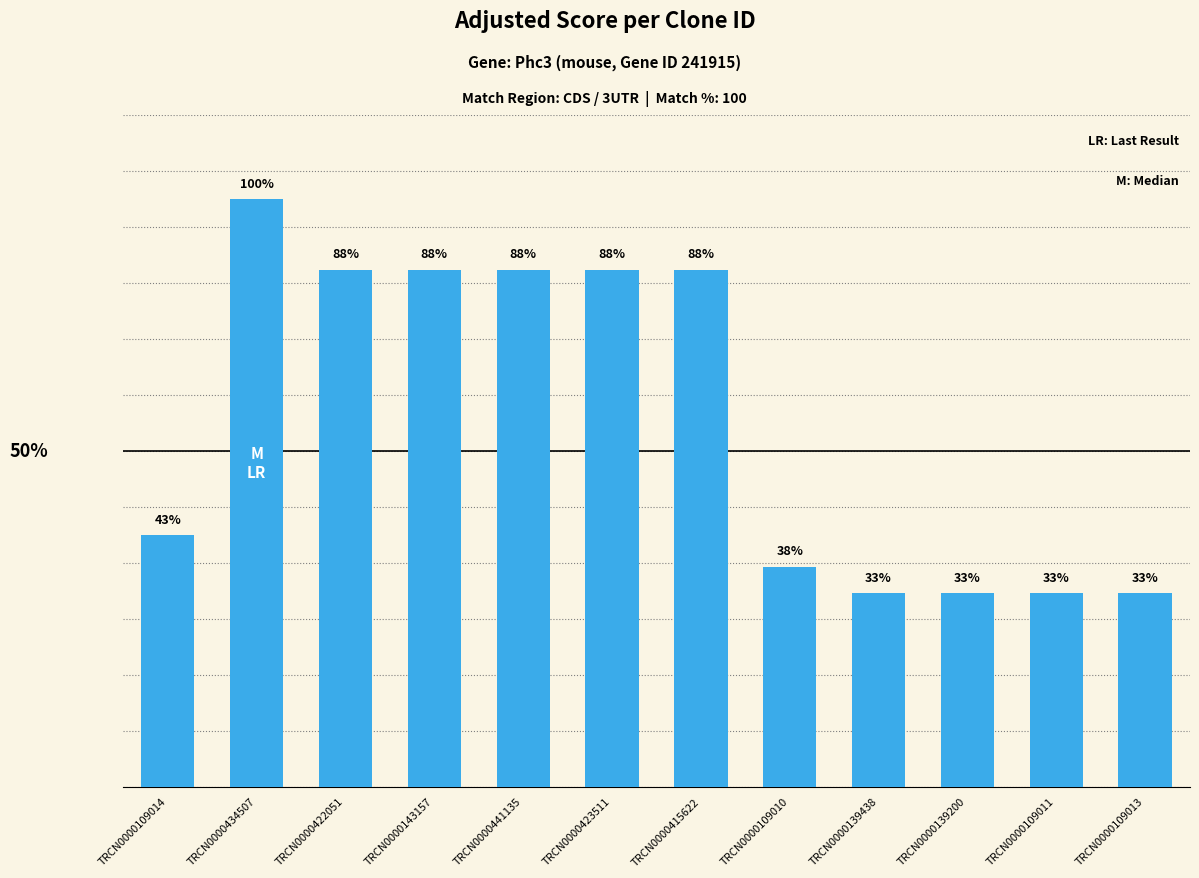

Reading left to right, list all the values displayed in this chart.

TRCN0000109014=4.5	TRCN0000434507=10.5	TRCN0000422051=9.2	TRCN0000143157=9.2	TRCN0000441135=9.2	TRCN0000423511=9.2	TRCN0000415622=9.2	TRCN0000109010=3.9	TRCN0000139438=3.5	TRCN0000139200=3.5	TRCN0000109011=3.5	TRCN0000109013=3.5